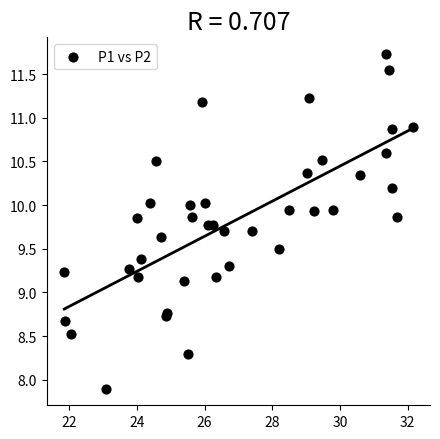

What Y value in the scatter plot is closest to 9?

9.1